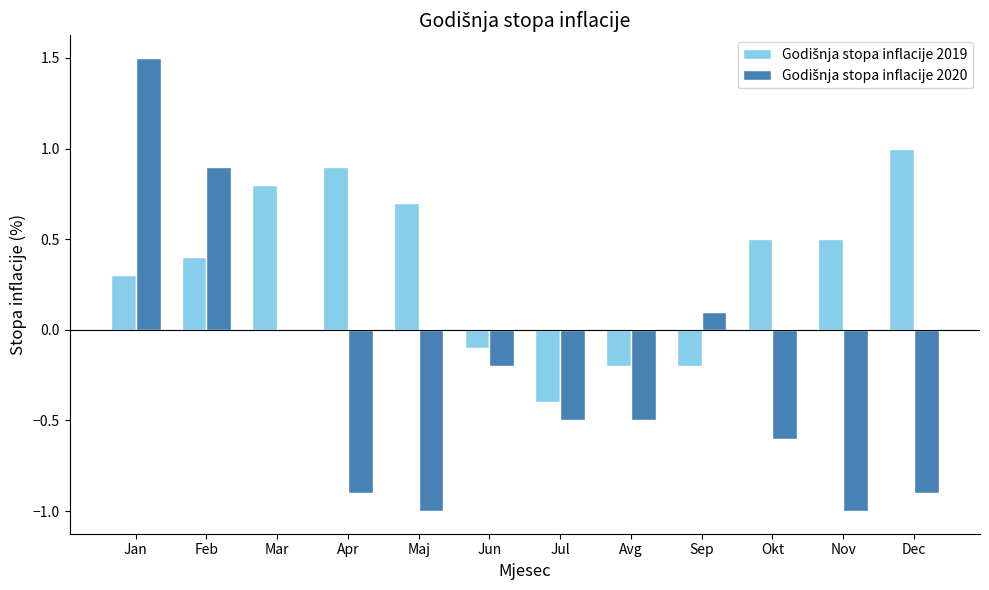

What is the greatest value displayed?

1.5